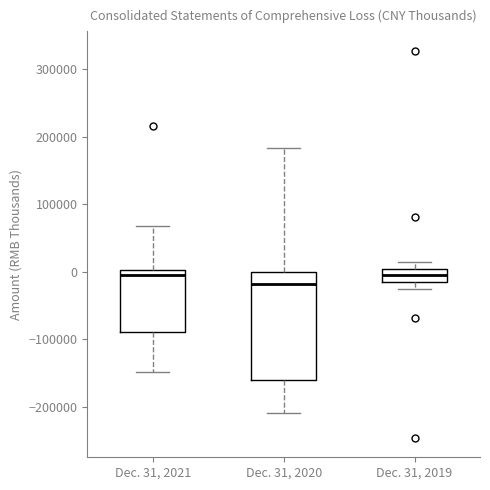

Where is the lower edge of the box for Dec. 31, 2021 on the y-axis? The values are not printed on the chart, so give them approximately, as read against the axis.

-90000